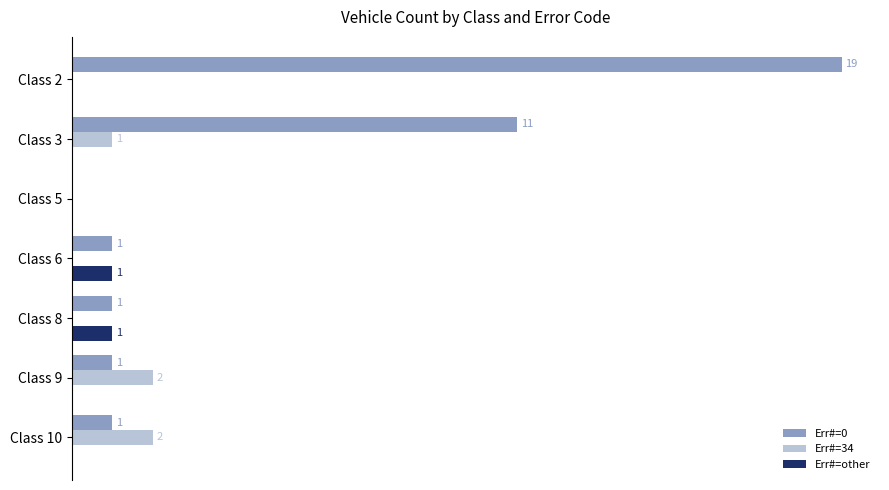

Where is Err#=0 nearest to the value 9?

Class 3